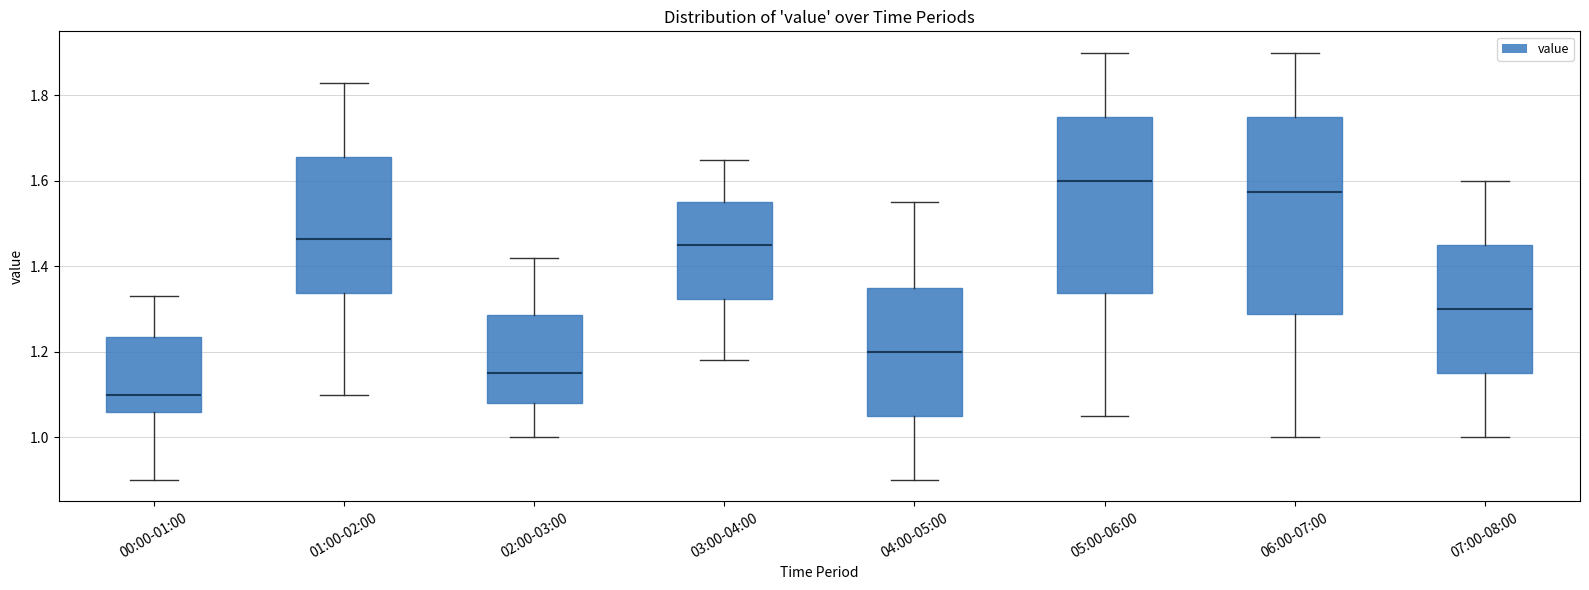

Reading left to right, transcribe this box plot: for each box, give where its median line is, the range the box spans, and where its two whiskers end, as read against the y-axis. The values are not printed on the chart, so give them approximately, as read against the axis.

00:00-01:00: median 1.10, box 1.06 to 1.24, whiskers 0.90 to 1.34
01:00-02:00: median 1.46, box 1.34 to 1.66, whiskers 1.10 to 1.84
02:00-03:00: median 1.16, box 1.08 to 1.28, whiskers 1.00 to 1.42
03:00-04:00: median 1.46, box 1.32 to 1.56, whiskers 1.18 to 1.66
04:00-05:00: median 1.20, box 1.06 to 1.36, whiskers 0.90 to 1.56
05:00-06:00: median 1.60, box 1.34 to 1.76, whiskers 1.06 to 1.90
06:00-07:00: median 1.58, box 1.28 to 1.76, whiskers 1.00 to 1.90
07:00-08:00: median 1.30, box 1.16 to 1.46, whiskers 1.00 to 1.60